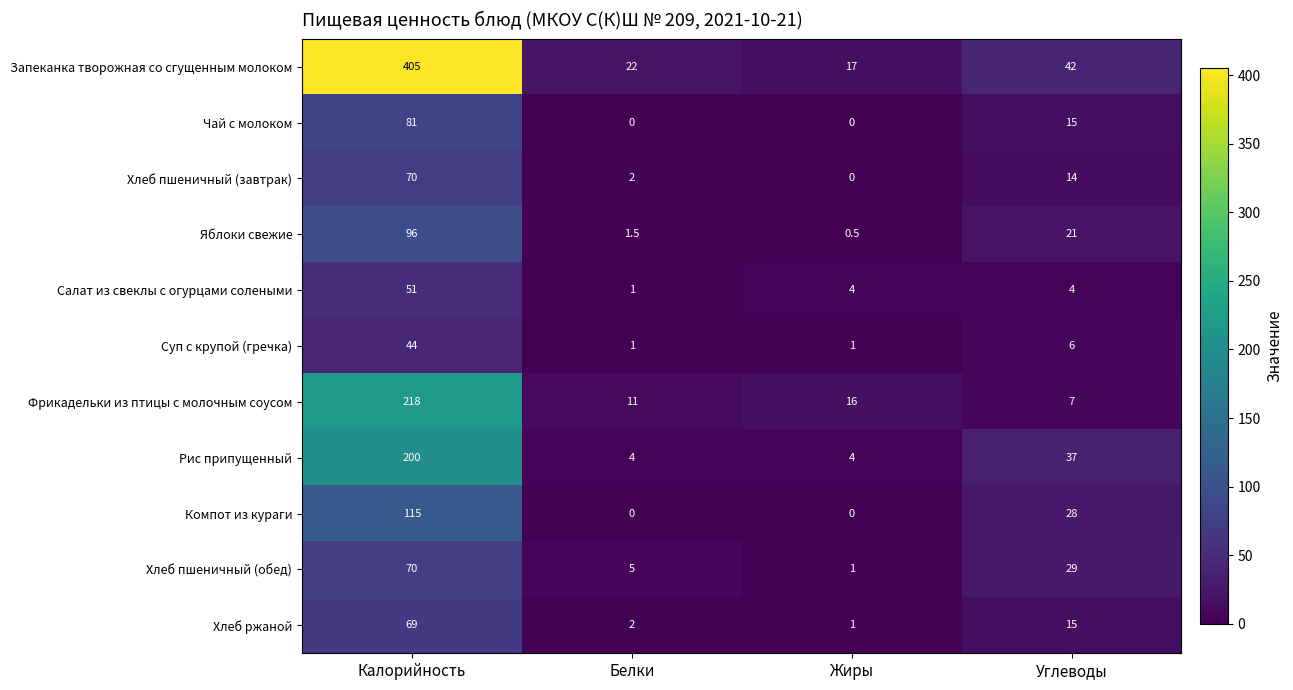

At which label is Яблоки свежие closest to 48?

Углеводы